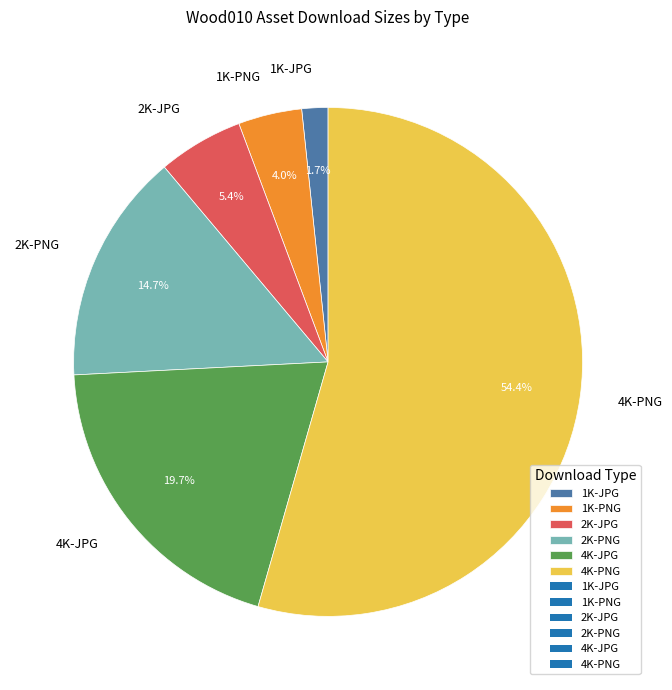

Rank the categories by value from highest to lowest.

4K-PNG, 4K-JPG, 2K-PNG, 2K-JPG, 1K-PNG, 1K-JPG